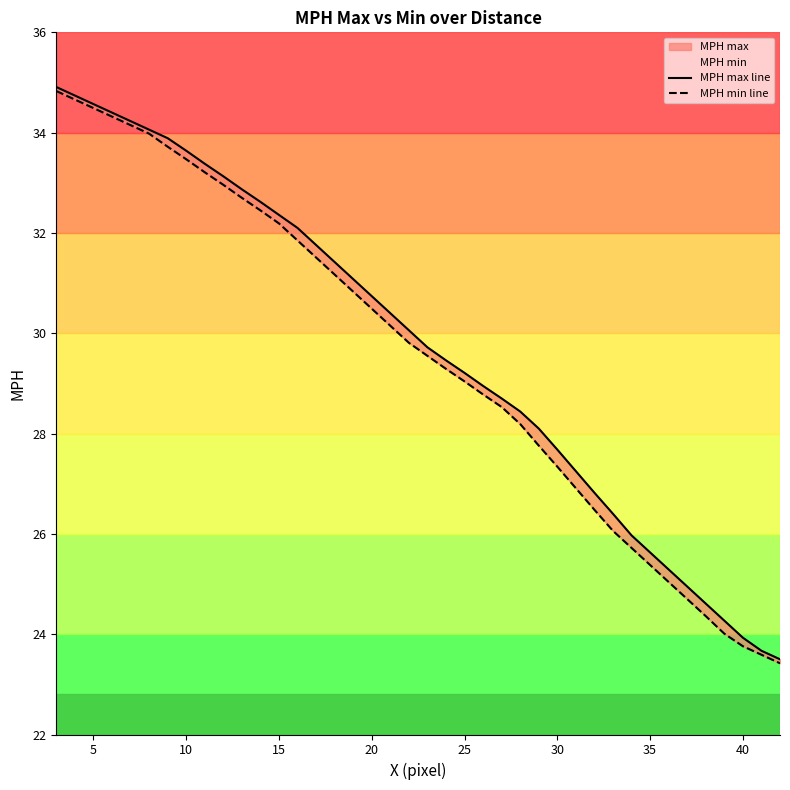

What is the spread (max minus min) of values at 25?

0.1